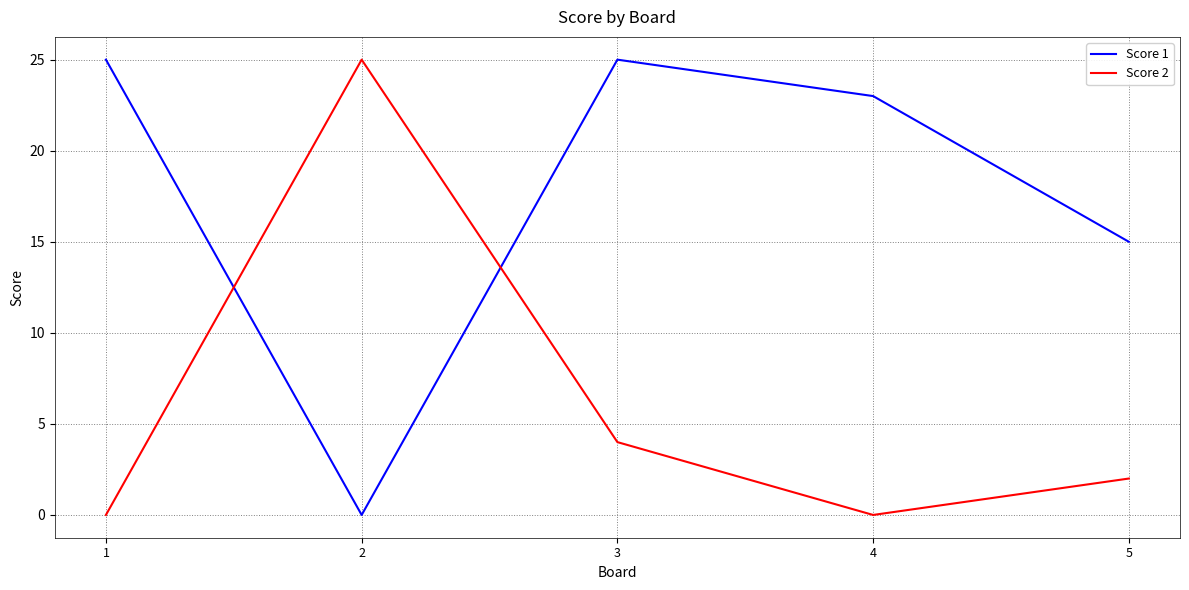

Between which two adjacent categories do Score 2 and Score 1 first intersect?

1 and 2